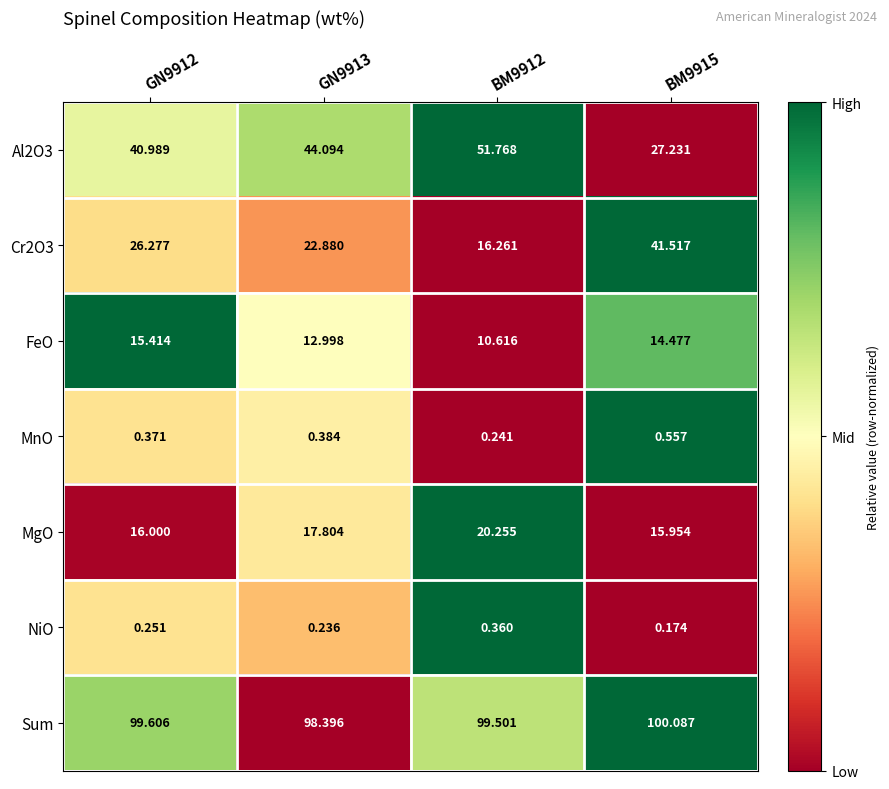

Which series has the largest total across all categories?

Sum